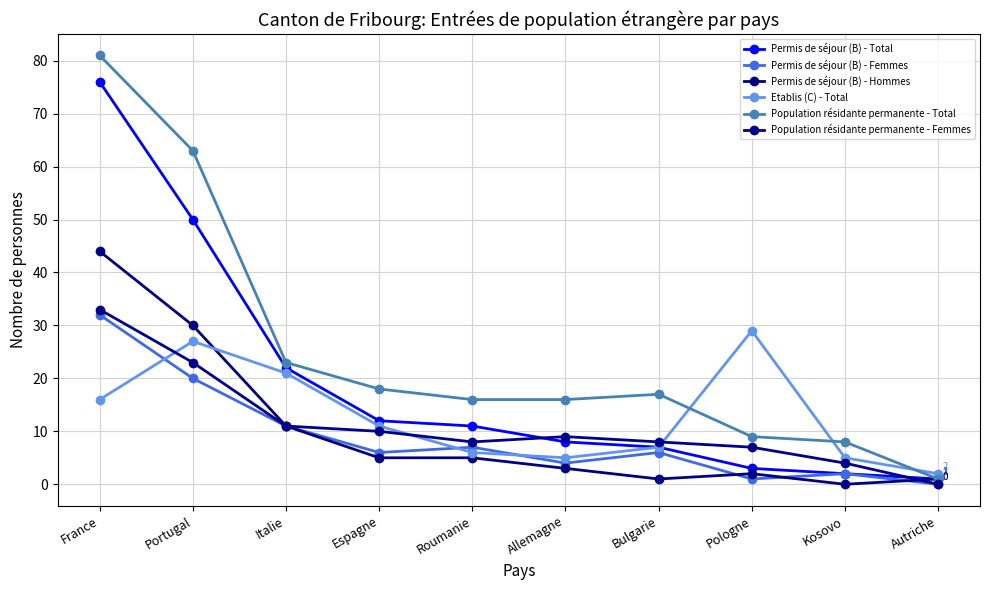

In Etablis (C) - Total, how many points are lower than both neighbors (excluding endpoints)?

1